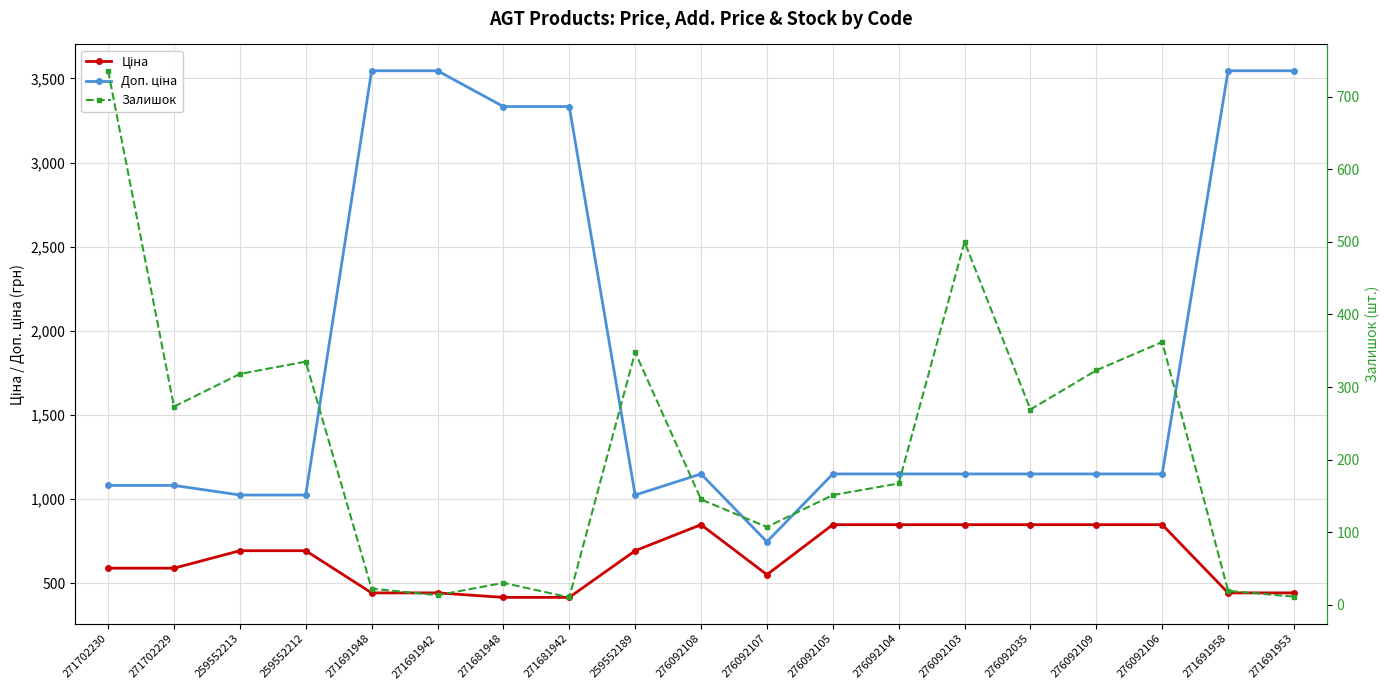

Which series ends up on top after the final intersection of Ціна and Залишок?

Ціна